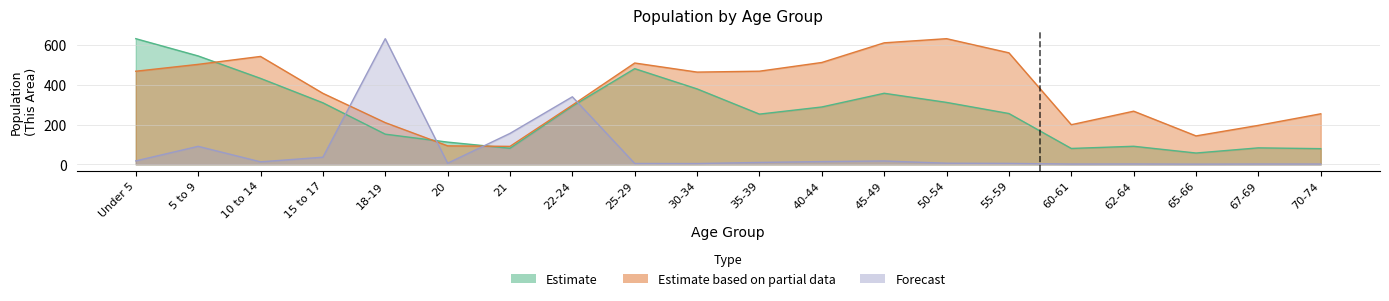

At which category is the sum across all series the highest?

5 to 9